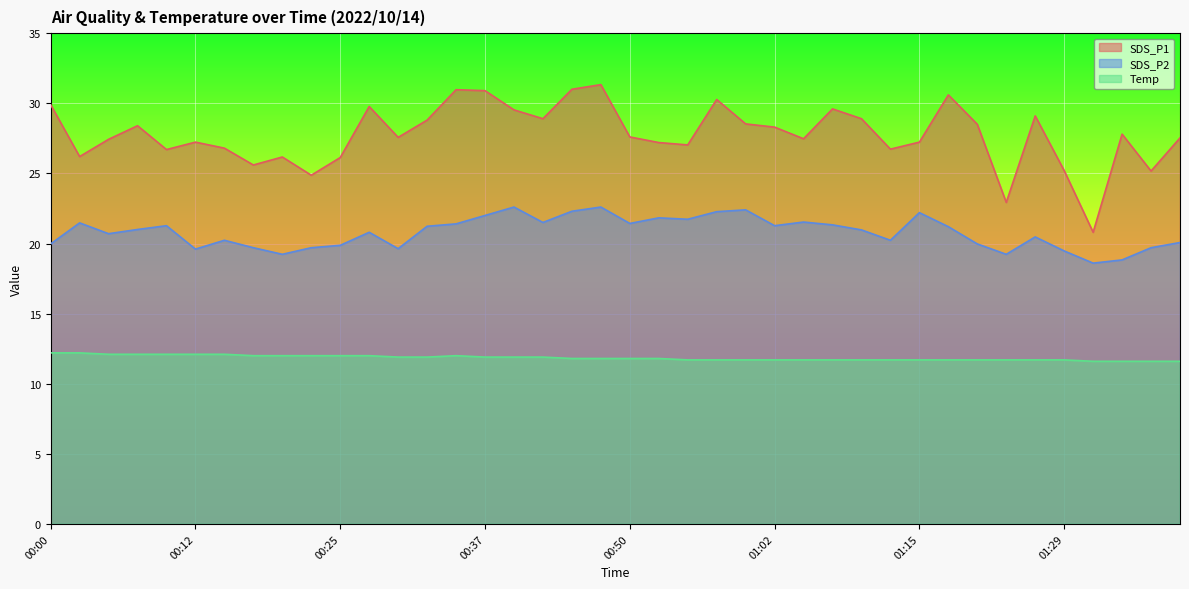

True or false: SDS_P1 has more than 1 interior local peaks.

True